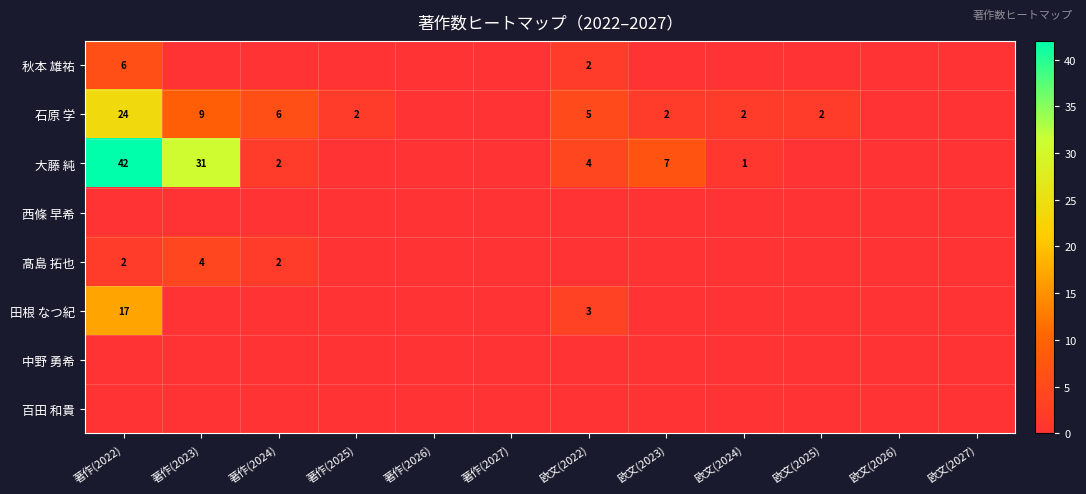

Is it true that 髙島 拓也 equals 4 at 著作(2023)?

True